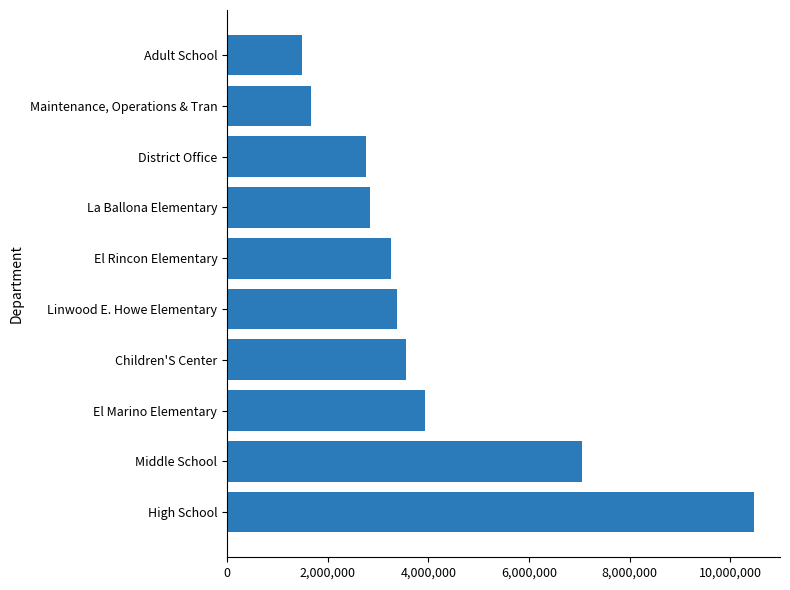

Rank the categories by value from highest to lowest.

High School, Middle School, El Marino Elementary, Children'S Center, Linwood E. Howe Elementary, El Rincon Elementary, La Ballona Elementary, District Office, Maintenance, Operations & Tran, Adult School